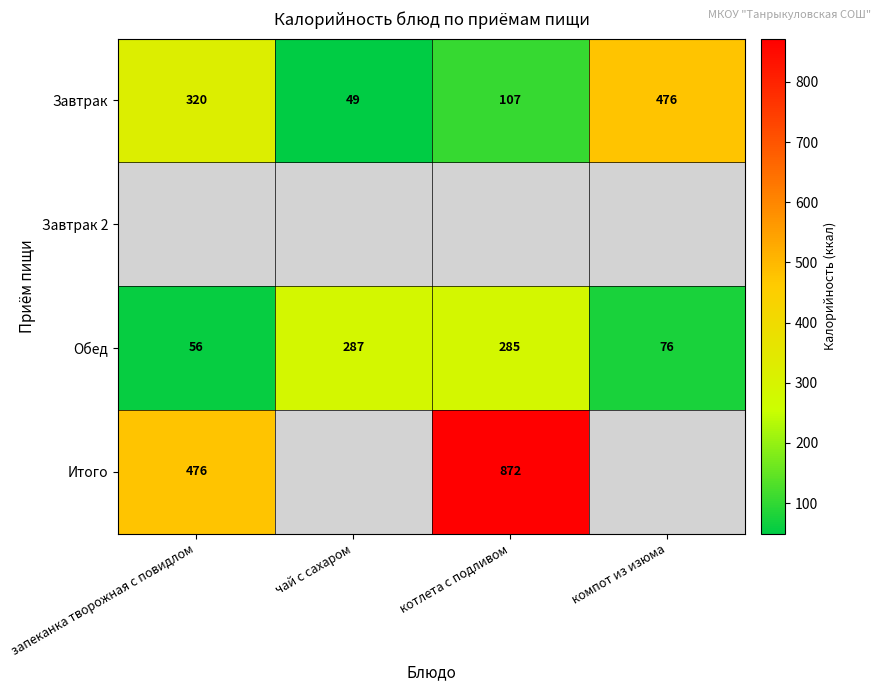

List the labels in order of Завтрак value, largest first.

компот из изюма, запеканка творожная с повидлом, котлета с подливом, чай с сахаром